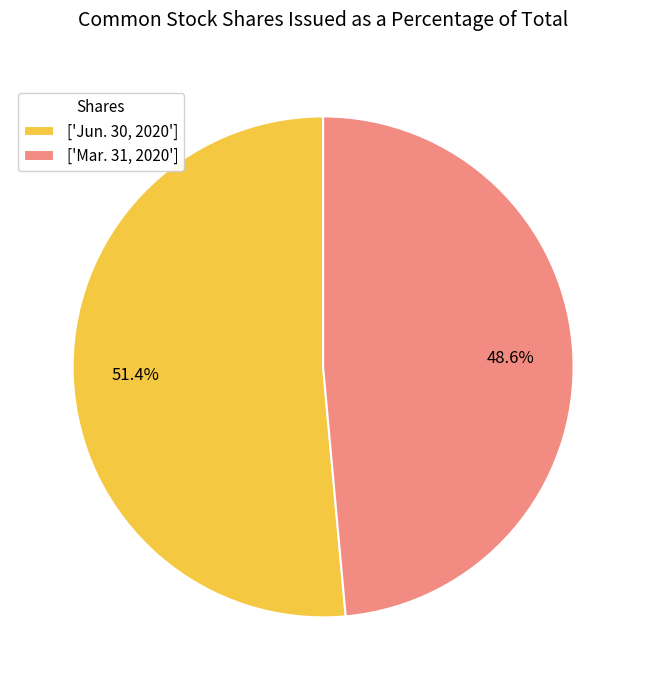

What is the total percentage of ['Jun. 30, 2020'] and ['Mar. 31, 2020']?

100.0%